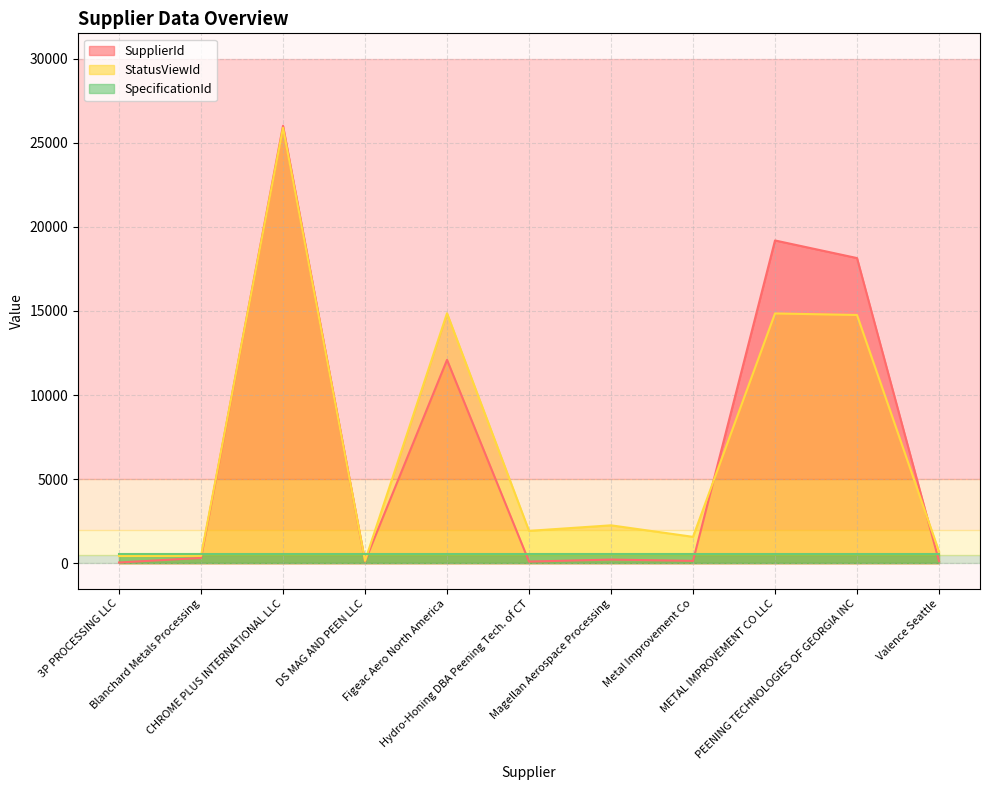

How many interior local peaks does the SupplierId series have?

4